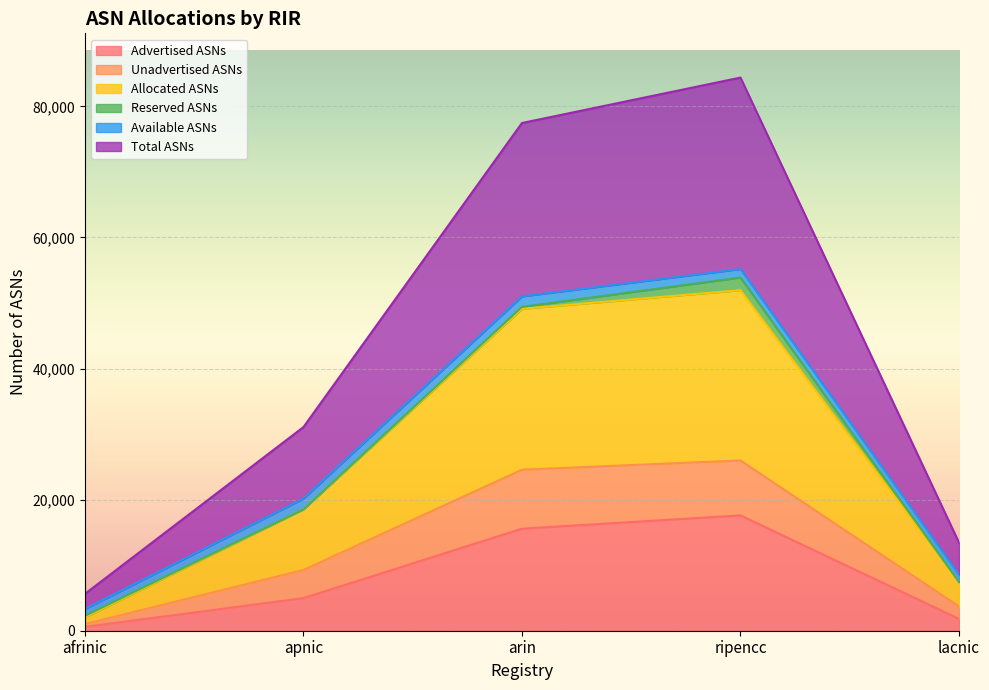

What is the highest value of the Advertised ASNs series?

17595